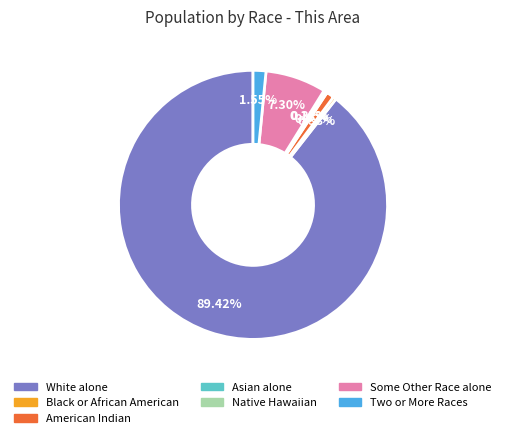

Does any single category account for the majority?

Yes